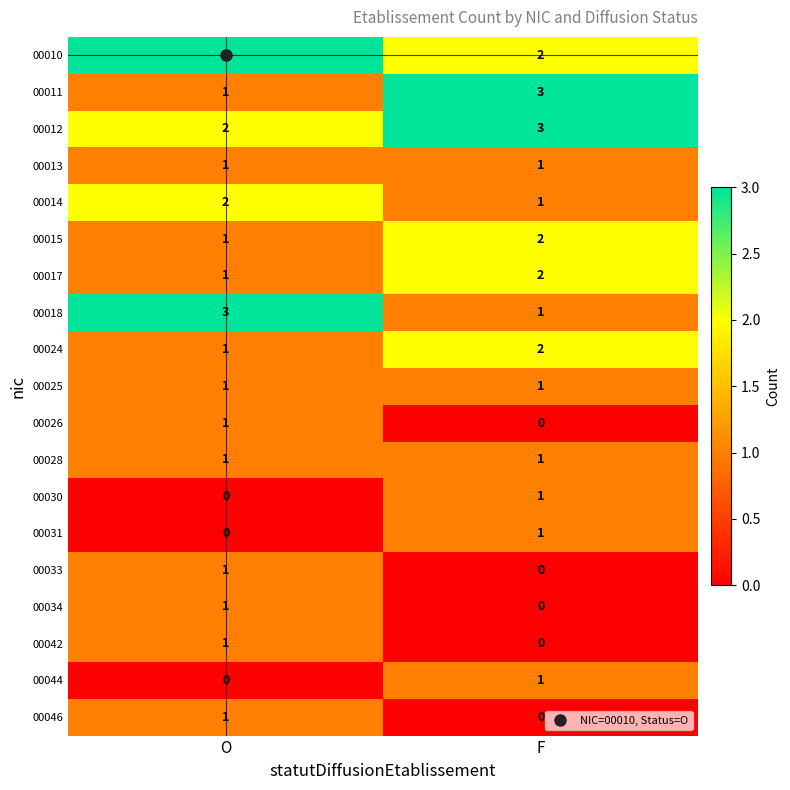

How many series are shown in this chart?

19